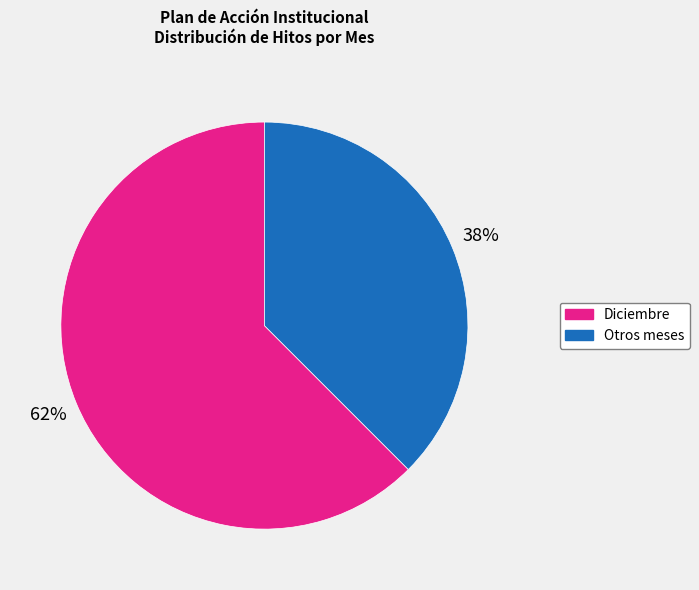

Which has a higher value, Otros meses or Diciembre?

Diciembre